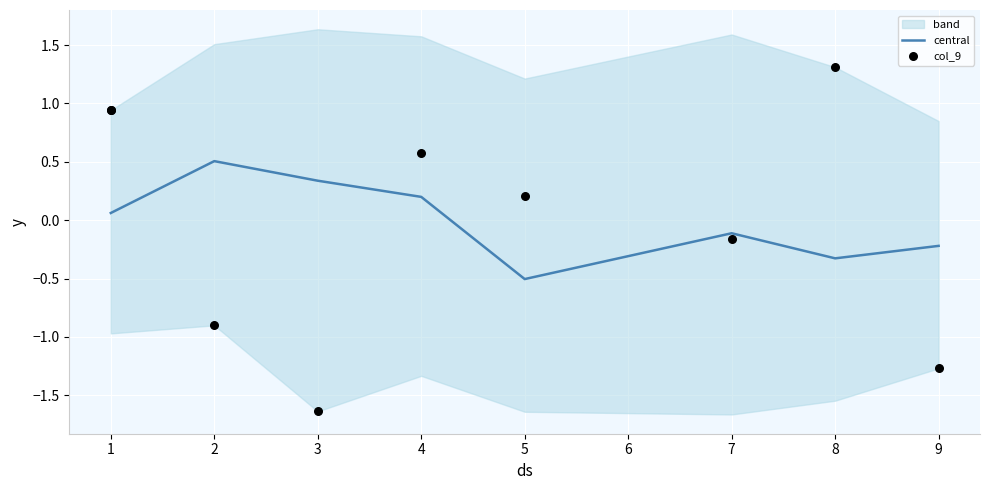

Is the value of col_9 at 4 greater than the value of central at 3?

Yes